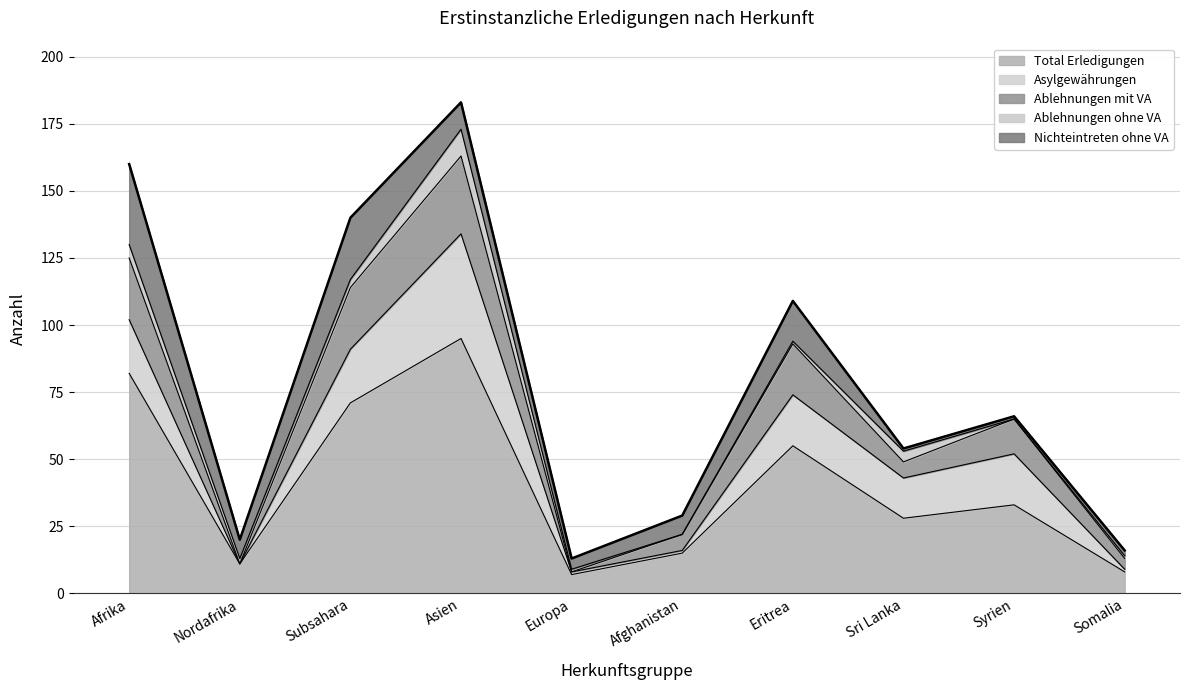

How many Ablehnungen ohne VA values are between 1 and 4?

6